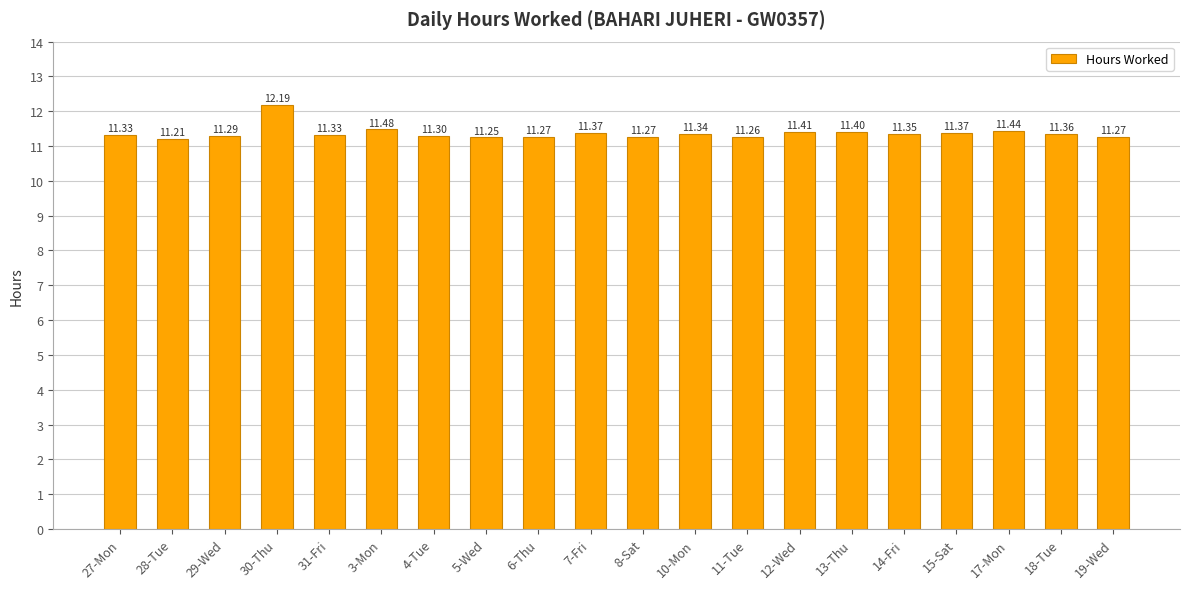

Which has a higher value, 28-Tue or 31-Fri?

31-Fri